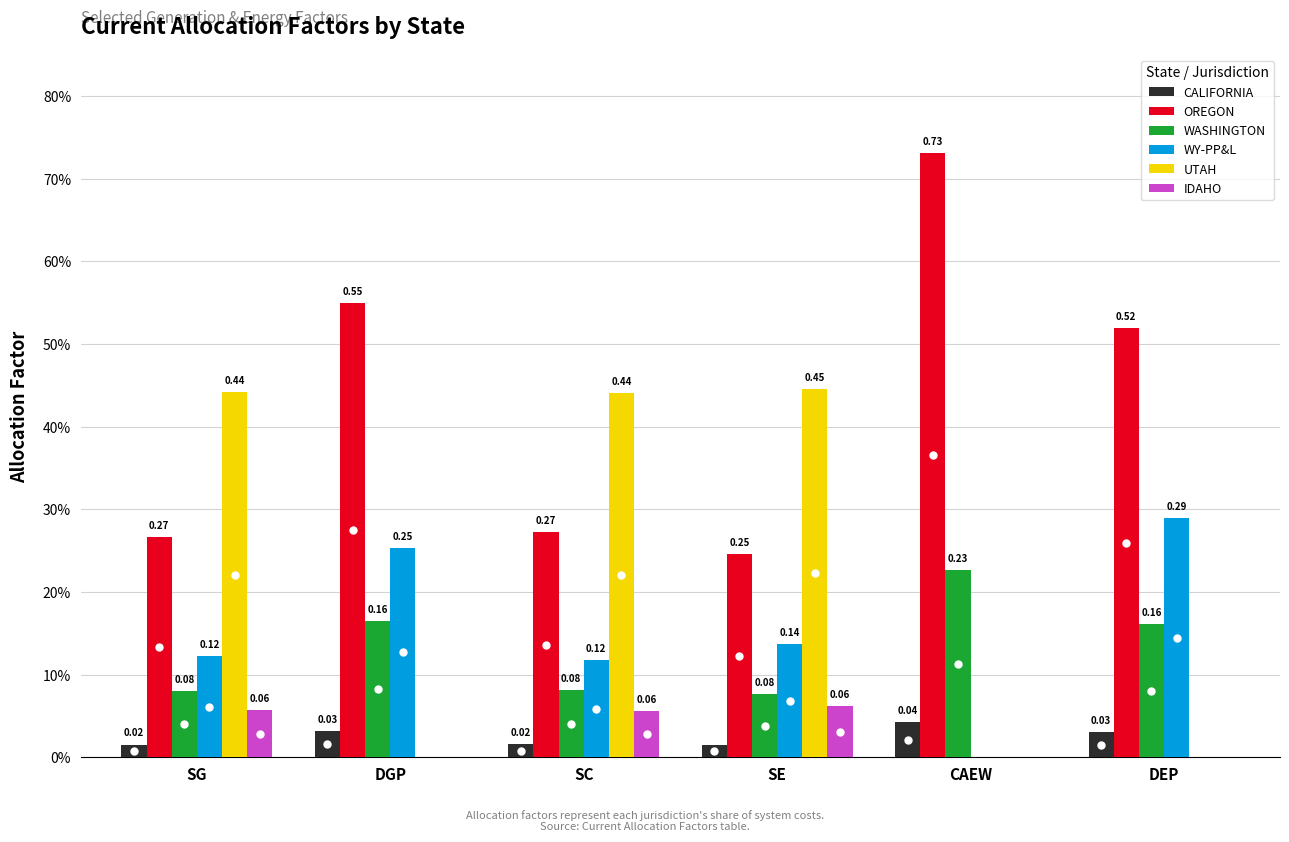

Count the WASHINGTON values in the range 0 to 1.

6